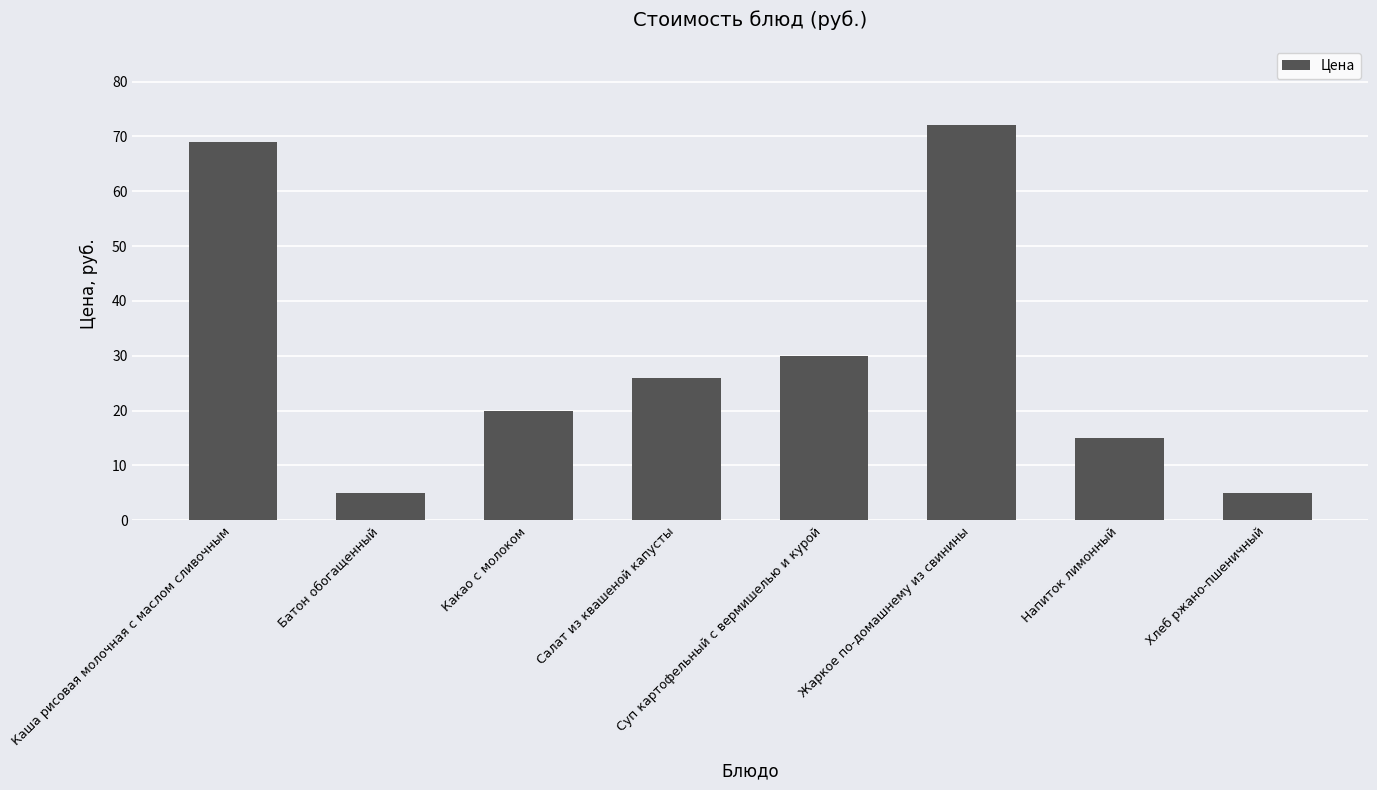

What is the sum of the values at Какао с молоком and Суп картофельный с вермишелью и курой?

50